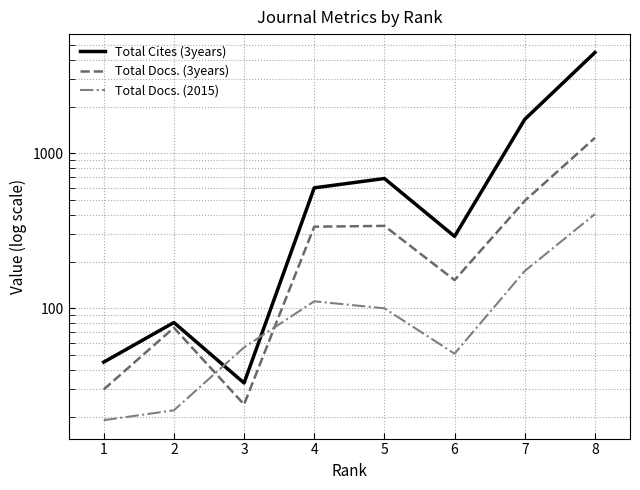

Where is the first local maximum for Total Docs. (2015)?

4